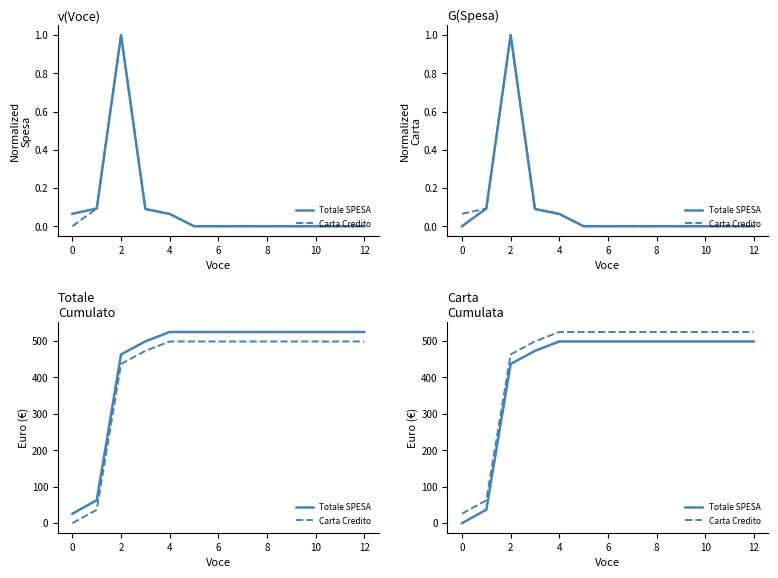

True or false: Totale SPESA has more than 1 points higher than both neighbors.

False